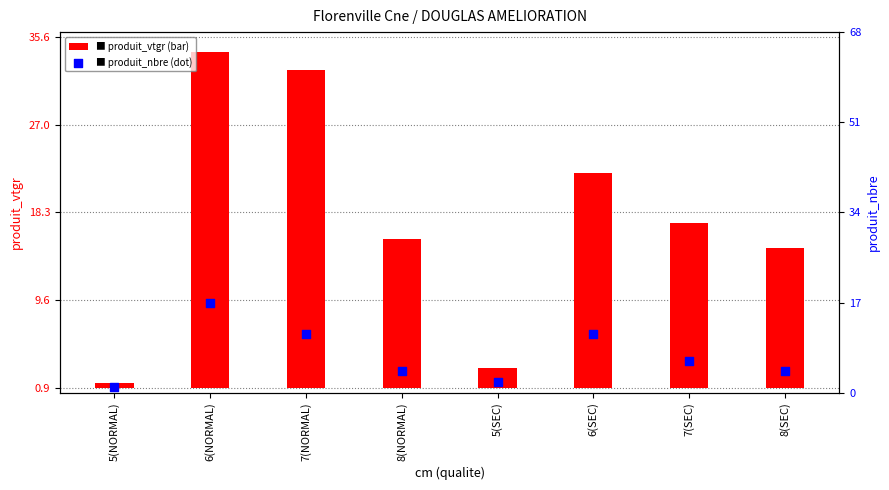

At how many categories does at least one series exceed 29?

2